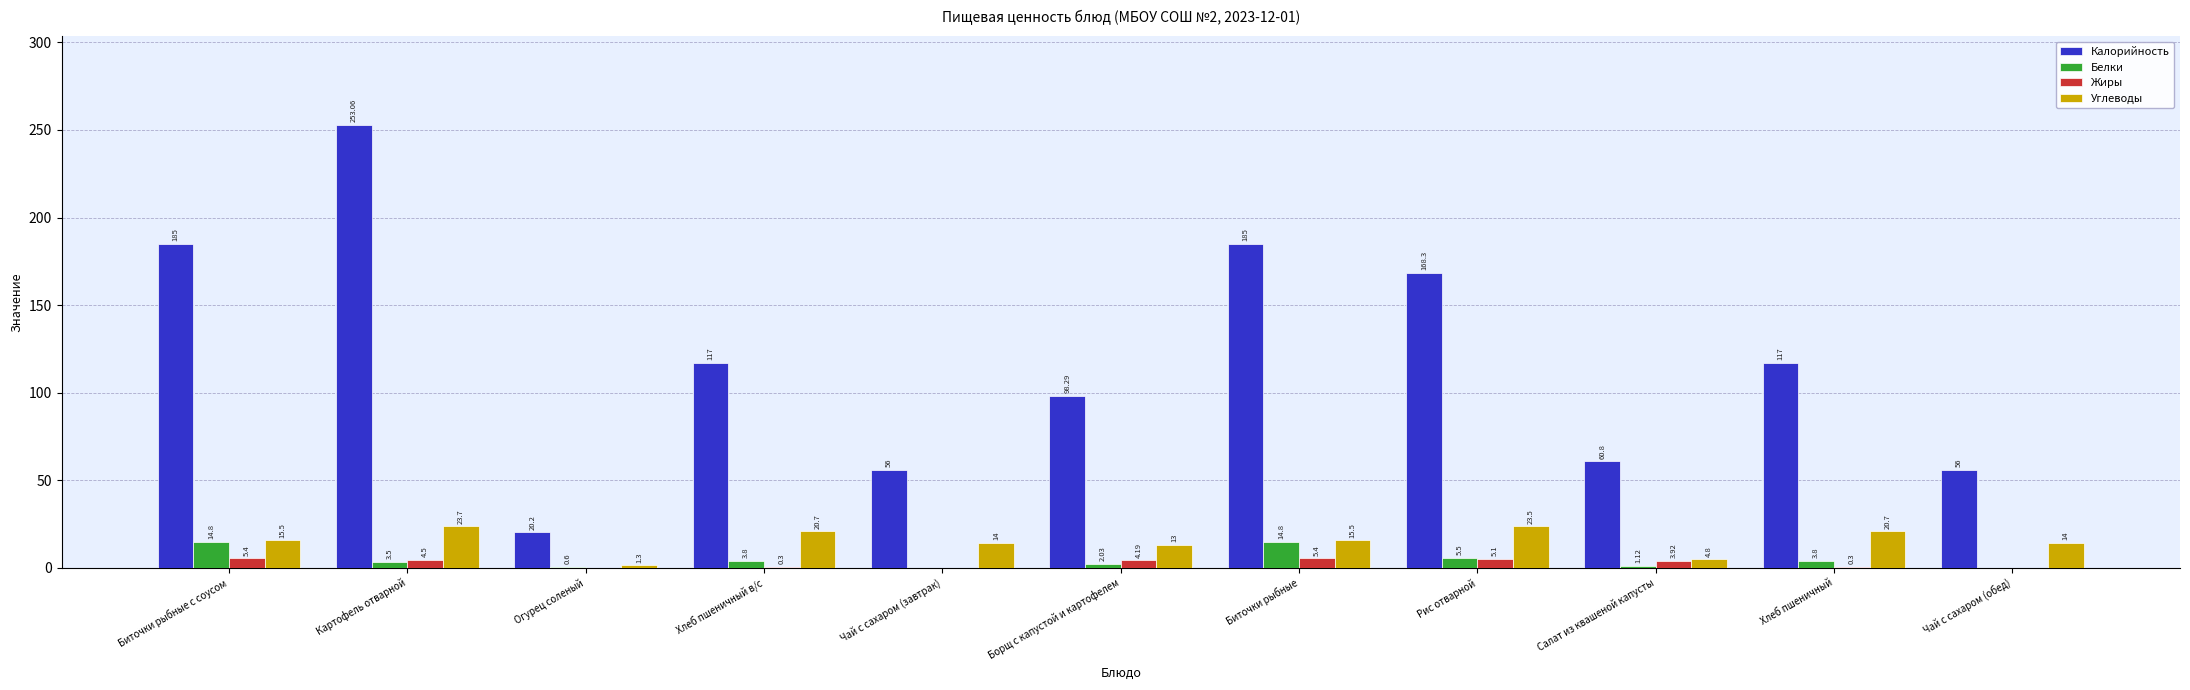

How many data points does each series have?

11